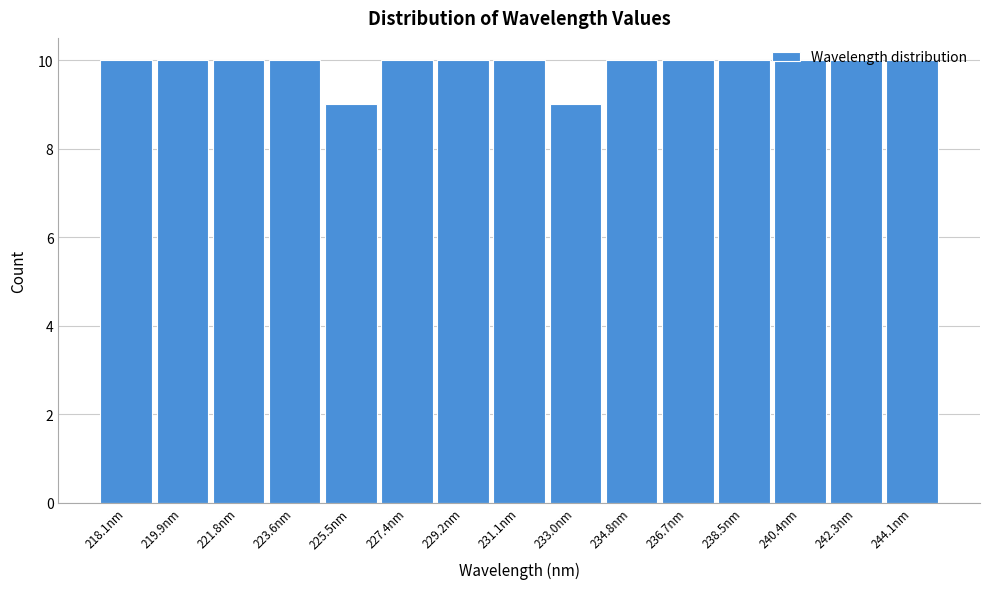

What is the average value?

10